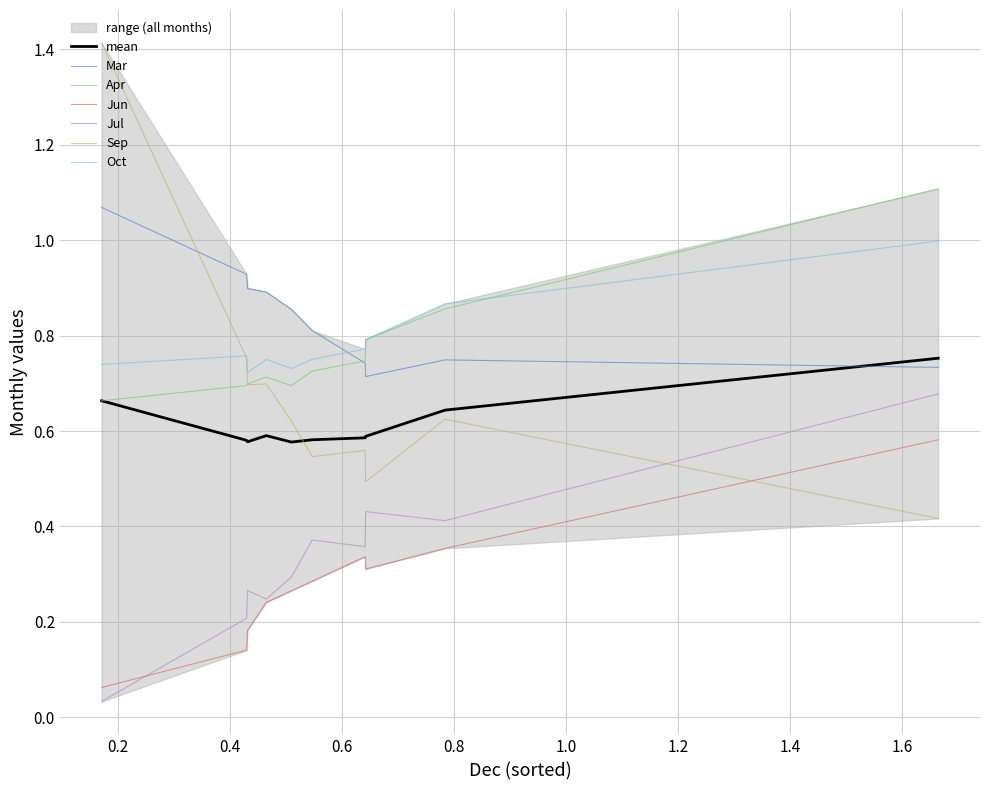

True or false: mean and Oct intersect in this chart.

False